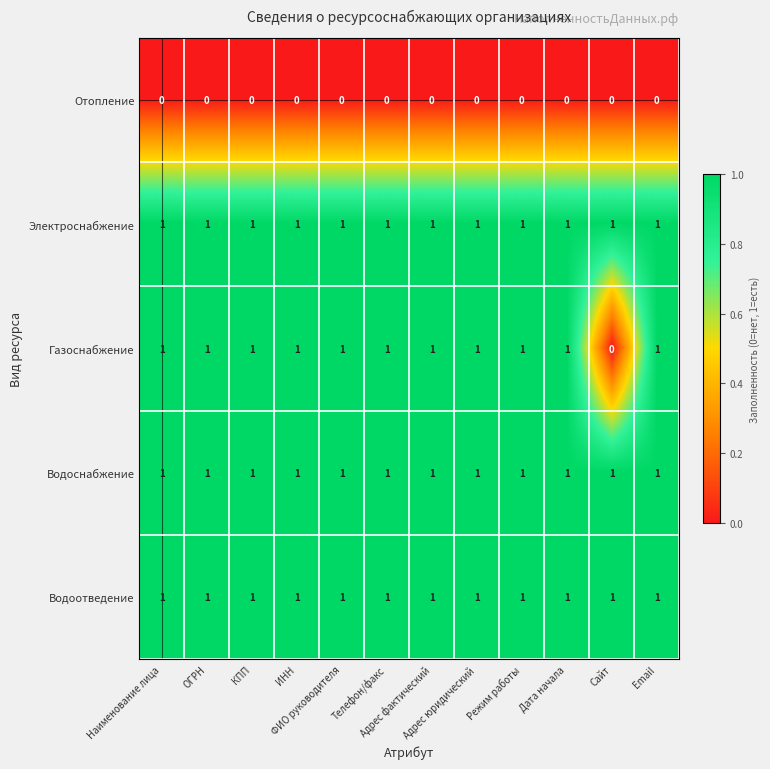

At how many categories does at least one series exceed 0?

12